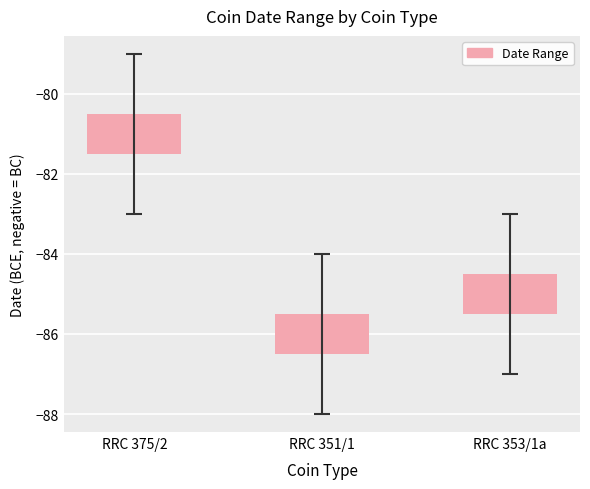

What is the total value across all series at RRC 375/2?

-162